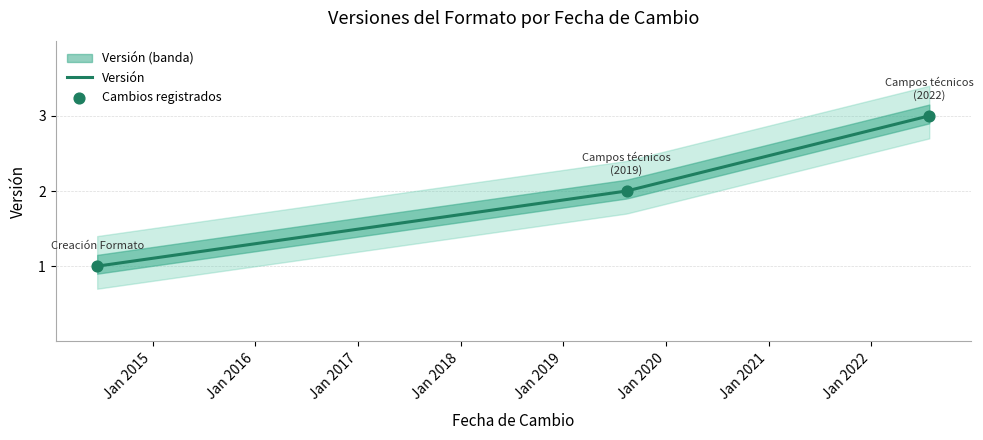

What is the change in value from 2014-06-18 to 2022-07-27?

+2